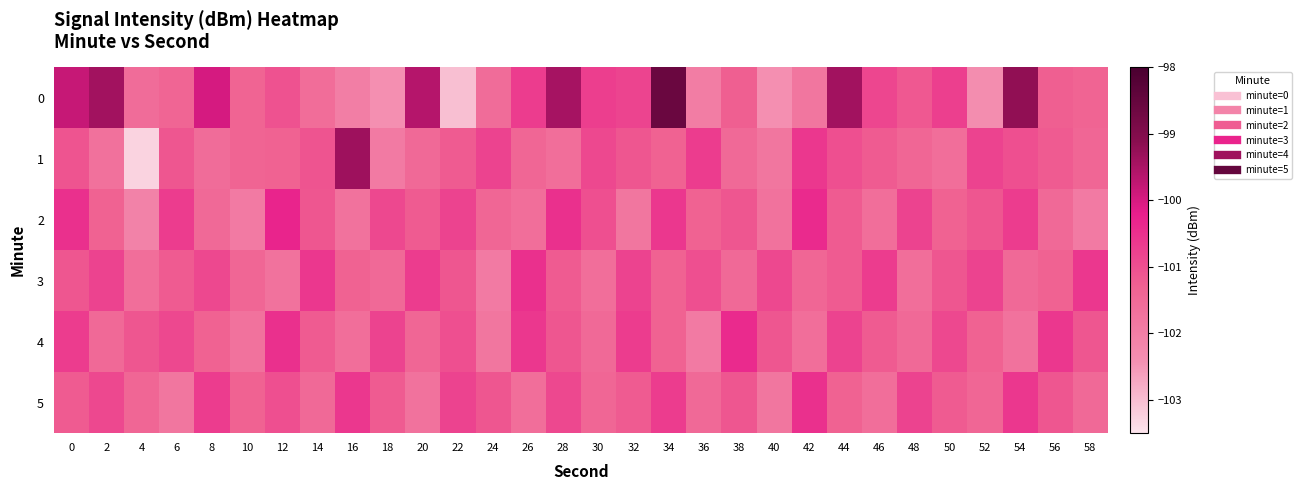

At which category is the sum across all series the highest?

34